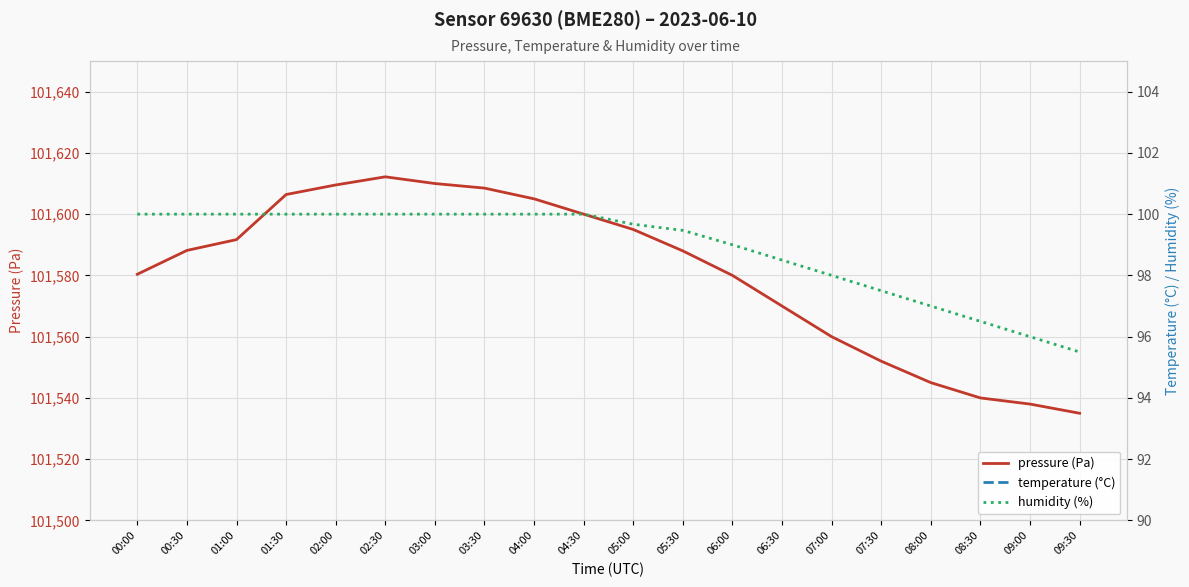

What is the label of the 16th point from the left?

07:30